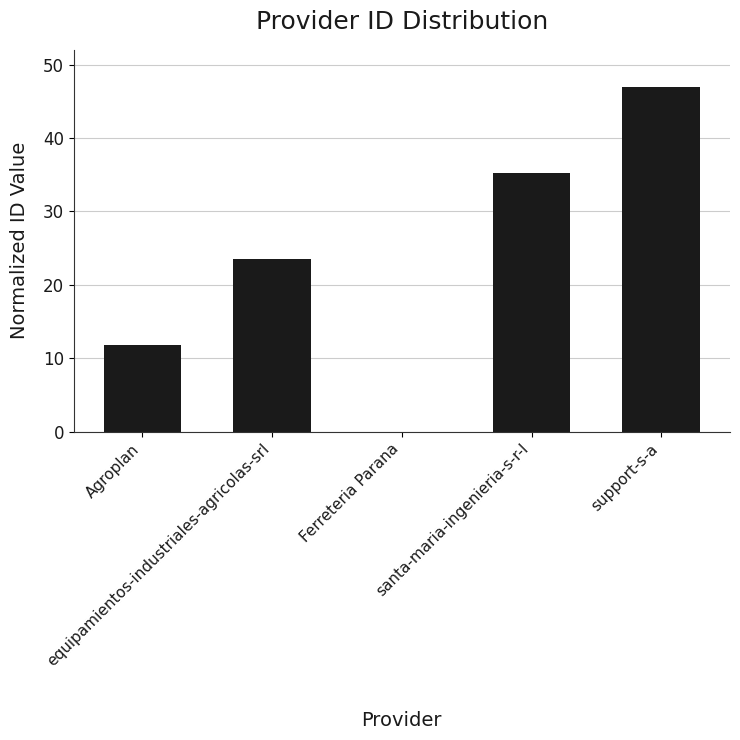

What is the maximum value shown in the chart?

47.0